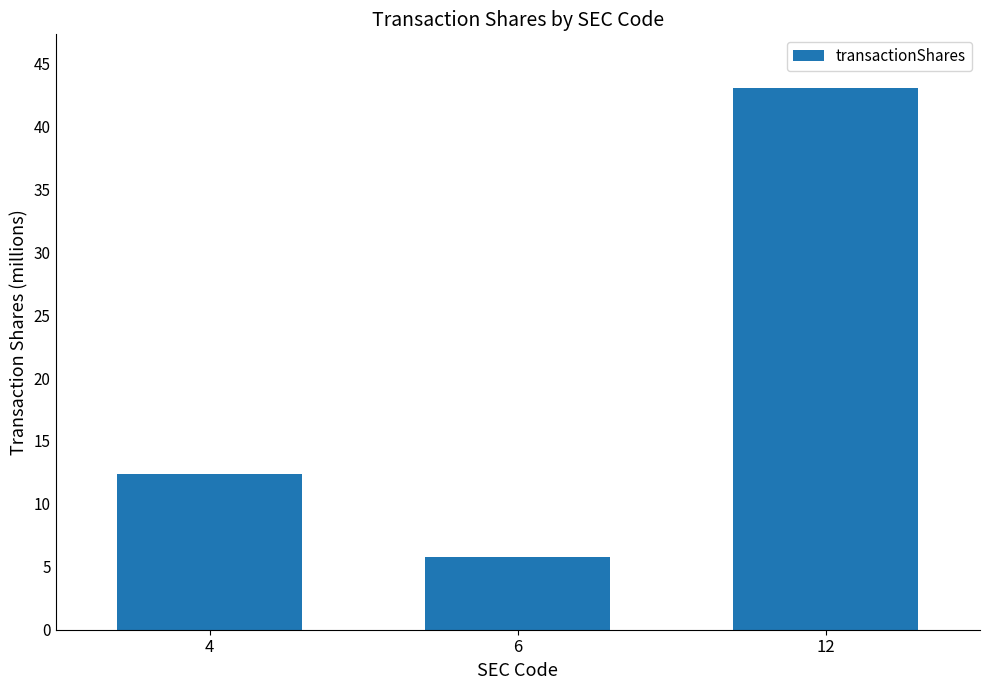

Are the bars horizontal?

No